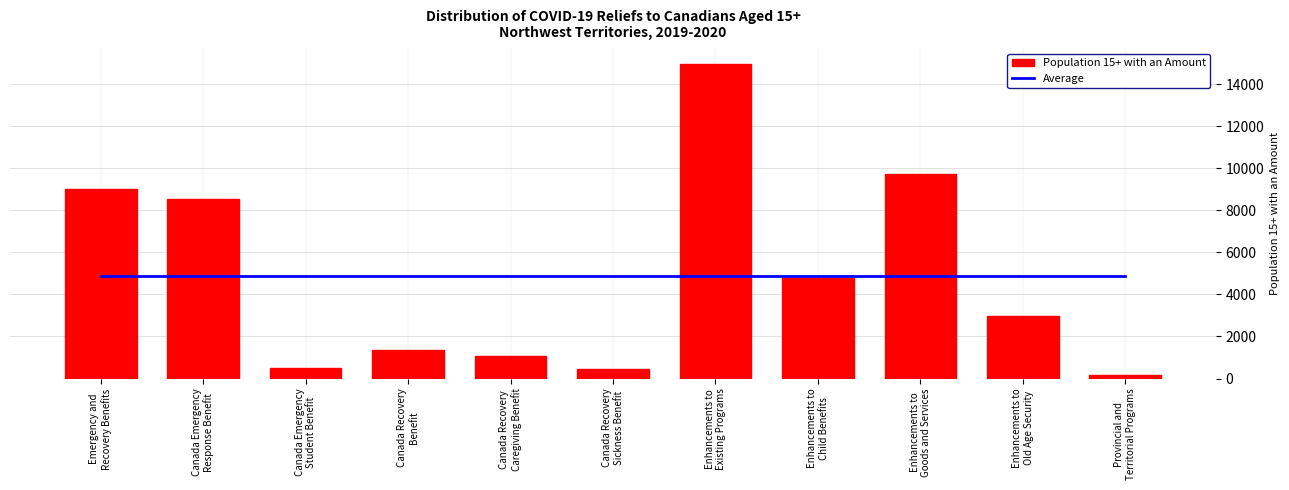

Reading right to left, transcribe all the data shown in this chart.

Average: 4873.6	4873.6	4873.6	4873.6	4873.6	4873.6	4873.6	4873.6	4873.6	4873.6	4873.6
Population 15+ with an Amount: 190.0	2985.0	9745.0	4790.0	14955.0	460.0	1055.0	1335.0	520.0	8545.0	9030.0